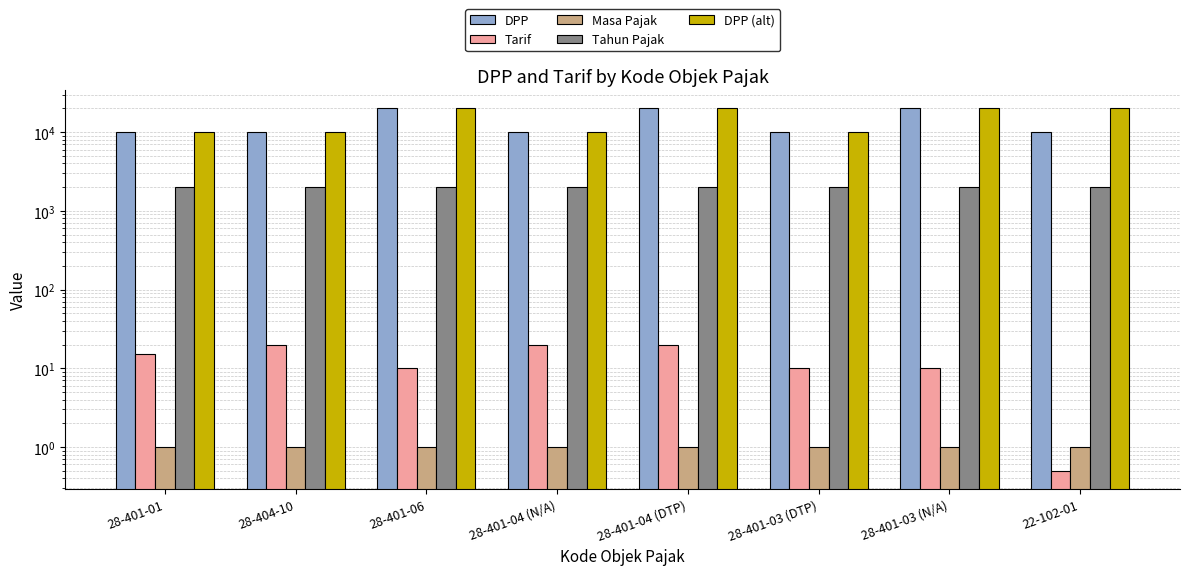

Reading right to left, extract all data points from this chart.

DPP: 22-102-01=10000.0	28-401-03 (N/A)=20000.0	28-401-03 (DTP)=10000.0	28-401-04 (DTP)=20000.0	28-401-04 (N/A)=10000.0	28-401-06=20000.0	28-404-10=10000.0	28-401-01=10000.0
Tarif: 22-102-01=0.5	28-401-03 (N/A)=10.0	28-401-03 (DTP)=10.0	28-401-04 (DTP)=20.0	28-401-04 (N/A)=20.0	28-401-06=10.0	28-404-10=20.0	28-401-01=15.0
Masa Pajak: 22-102-01=1.0	28-401-03 (N/A)=1.0	28-401-03 (DTP)=1.0	28-401-04 (DTP)=1.0	28-401-04 (N/A)=1.0	28-401-06=1.0	28-404-10=1.0	28-401-01=1.0
Tahun Pajak: 22-102-01=2025.0	28-401-03 (N/A)=2025.0	28-401-03 (DTP)=2025.0	28-401-04 (DTP)=2025.0	28-401-04 (N/A)=2025.0	28-401-06=2025.0	28-404-10=2025.0	28-401-01=2025.0
DPP (alt): 22-102-01=20000.0	28-401-03 (N/A)=20000.0	28-401-03 (DTP)=10000.0	28-401-04 (DTP)=20000.0	28-401-04 (N/A)=10000.0	28-401-06=20000.0	28-404-10=10000.0	28-401-01=10000.0